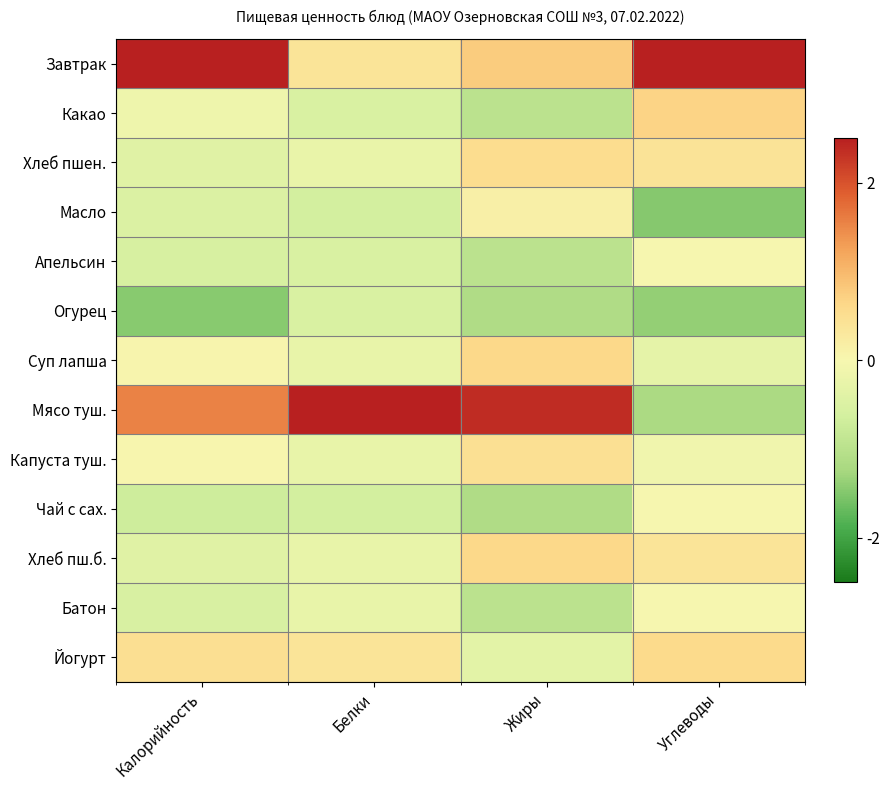

Reading right to left, transcribe all the data shown in this chart.

Завтрак: Углеводы=2.5	Жиры=0.8	Белки=0.4	Калорийность=2.6
Какао: Углеводы=0.7	Жиры=-1.0	Белки=-0.5	Калорийность=-0.1
Хлеб пшен.: Углеводы=0.4	Жиры=0.5	Белки=-0.2	Калорийность=-0.4
Масло: Углеводы=-1.5	Жиры=0.1	Белки=-0.6	Калорийность=-0.5
Апельсин: Углеводы=-0.0	Жиры=-1.0	Белки=-0.5	Калорийность=-0.5
Огурец: Углеводы=-1.4	Жиры=-1.1	Белки=-0.5	Калорийность=-1.4
Суп лапша: Углеводы=-0.3	Жиры=0.6	Белки=-0.3	Калорийность=0.0
Мясо туш.: Углеводы=-1.2	Жиры=2.4	Белки=3.3	Калорийность=1.5
Капуста туш.: Углеводы=-0.1	Жиры=0.5	Белки=-0.3	Калорийность=0.0
Чай с сах.: Углеводы=-0.0	Жиры=-1.1	Белки=-0.6	Калорийность=-0.7
Хлеб пш.б.: Углеводы=0.4	Жиры=0.6	Белки=-0.3	Калорийность=-0.4
Батон: Углеводы=-0.0	Жиры=-1.0	Белки=-0.3	Калорийность=-0.5
Йогурт: Углеводы=0.6	Жиры=-0.3	Белки=0.4	Калорийность=0.5